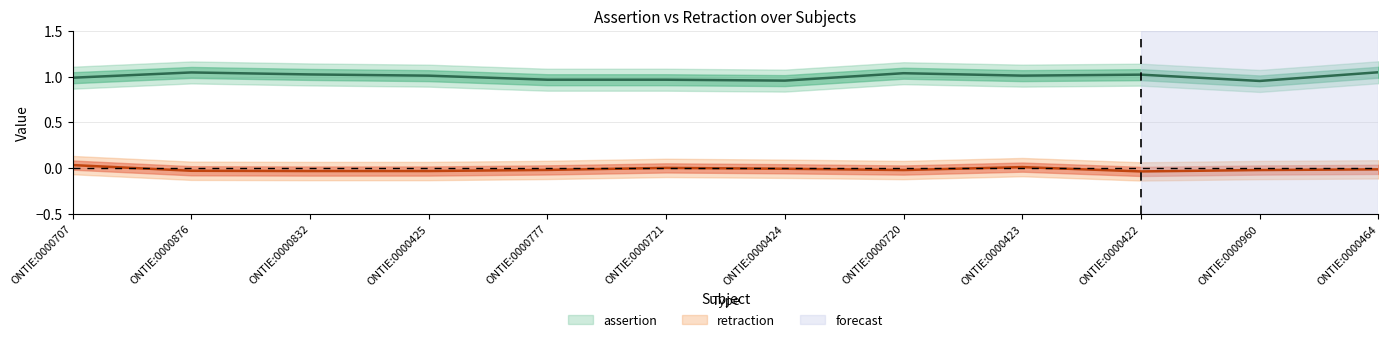

True or false: retraction and assertion intersect in this chart.

False